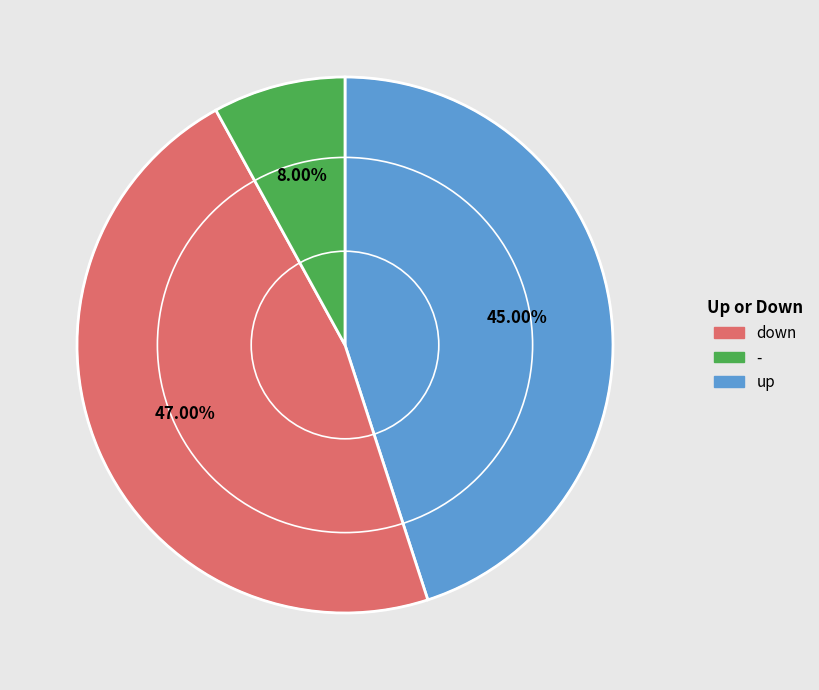

Is there a majority slice in this chart?

No